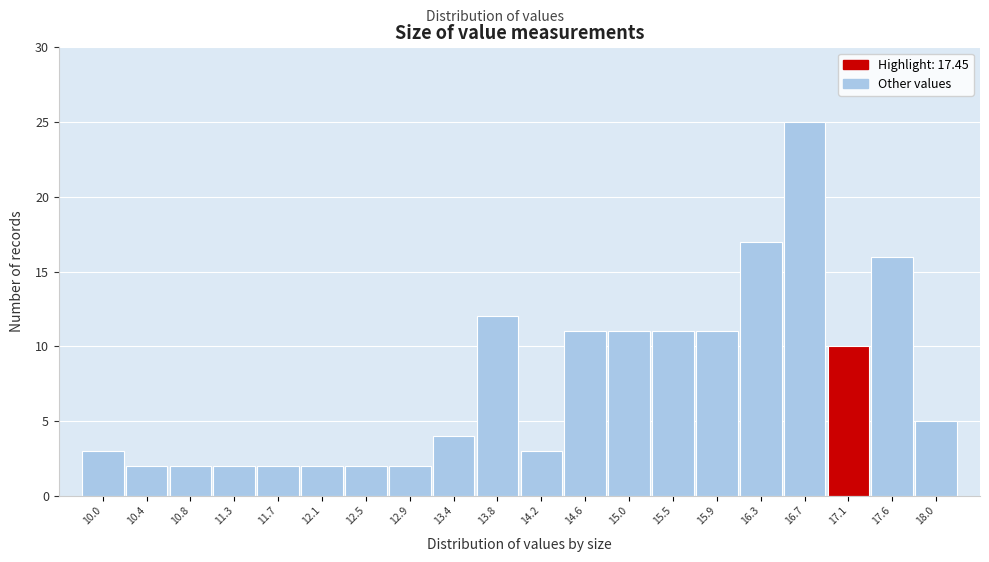

Reading left to right, what are all the values shown in this chart?

3	2	2	2	2	2	2	2	4	12	3	11	11	11	11	17	25	10	16	5